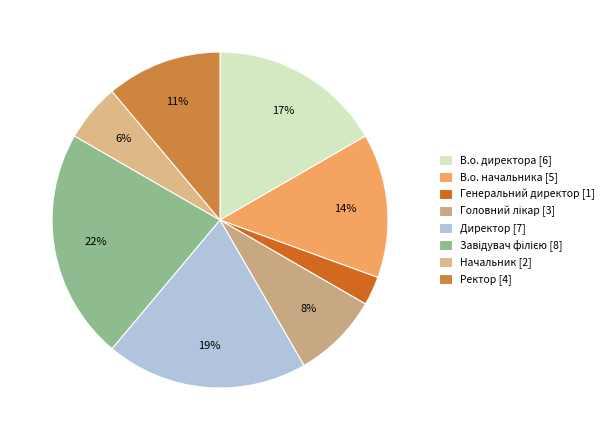

Count the number of slices in the pie.

8